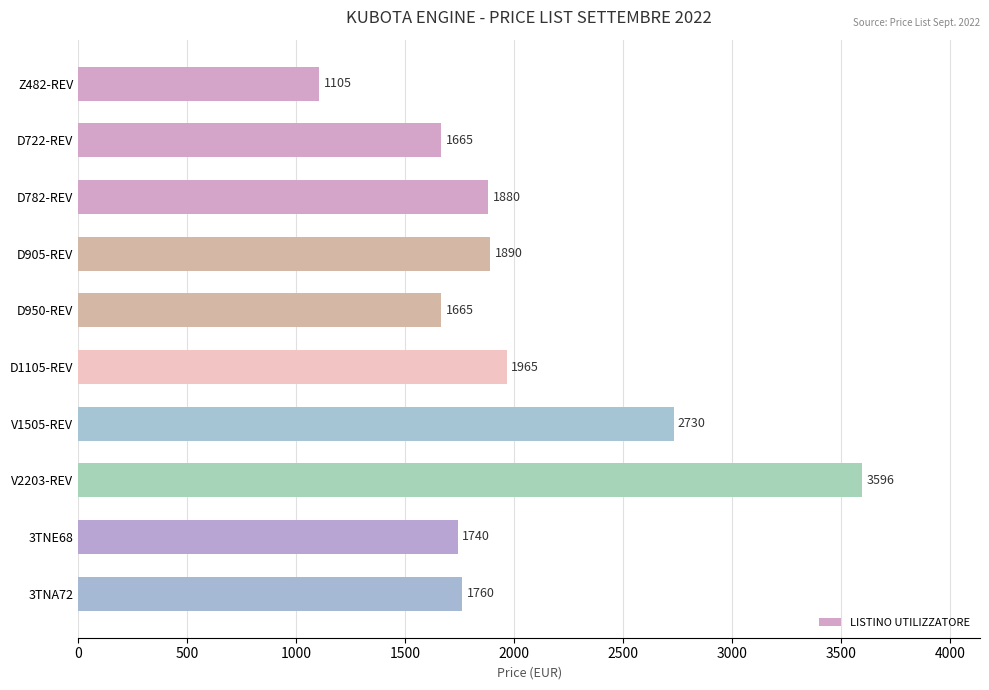

Is it true that the value at D1105-REV is 1965?

True